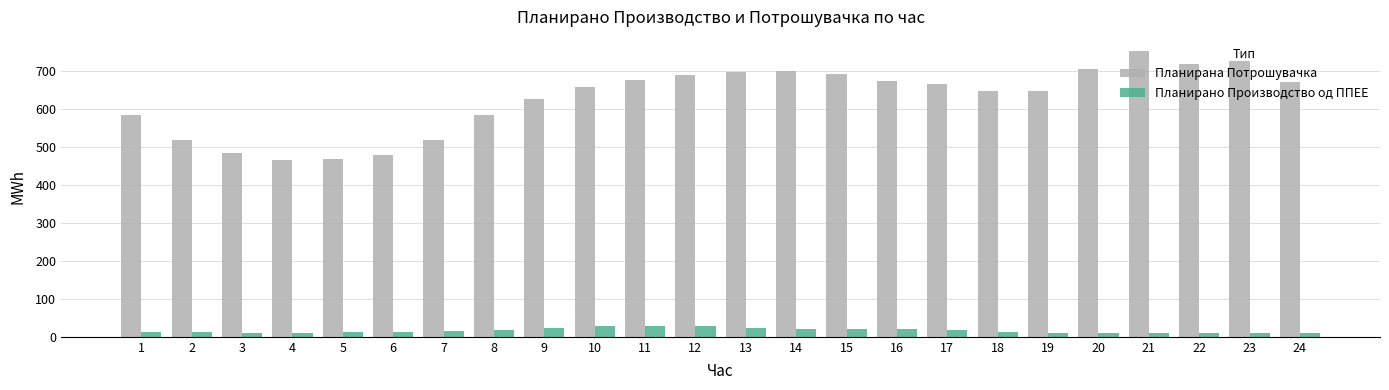

Which series changed the most between 5 and 22?

Планирана Потрошувачка